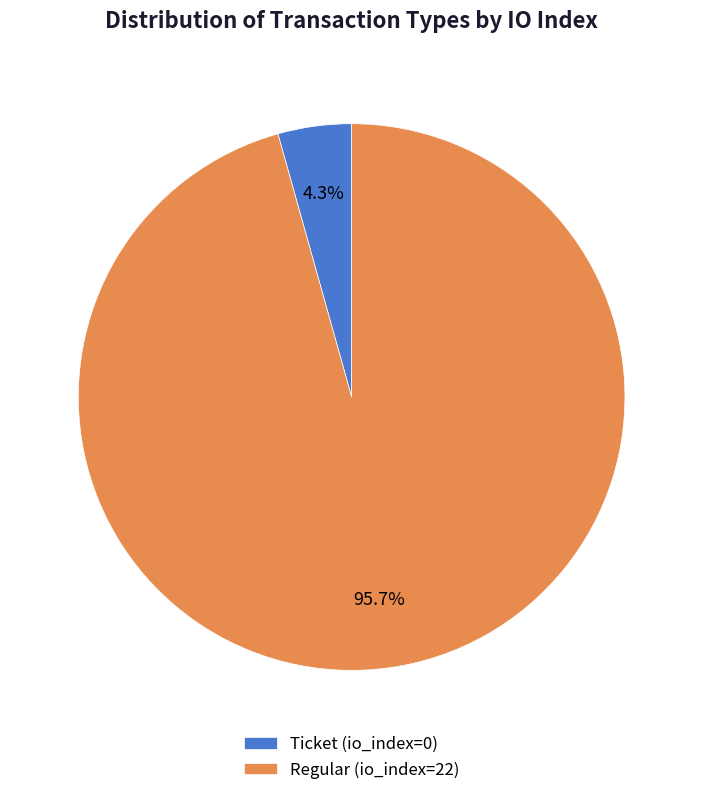

Which category has the biggest portion of the pie?

Regular (io_index=22)